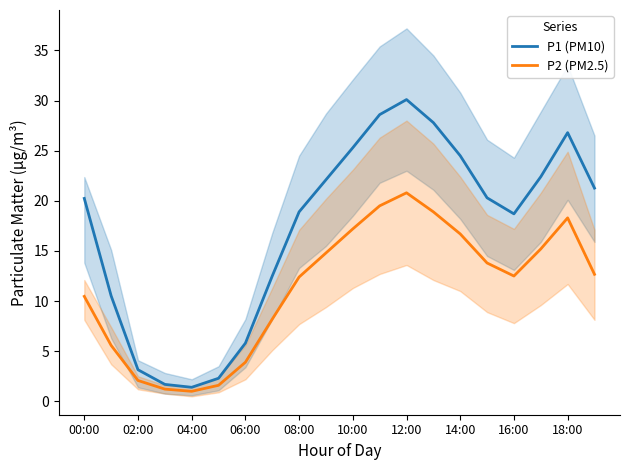

What are all the series names shown in the legend?

P1 (PM10), P2 (PM2.5)